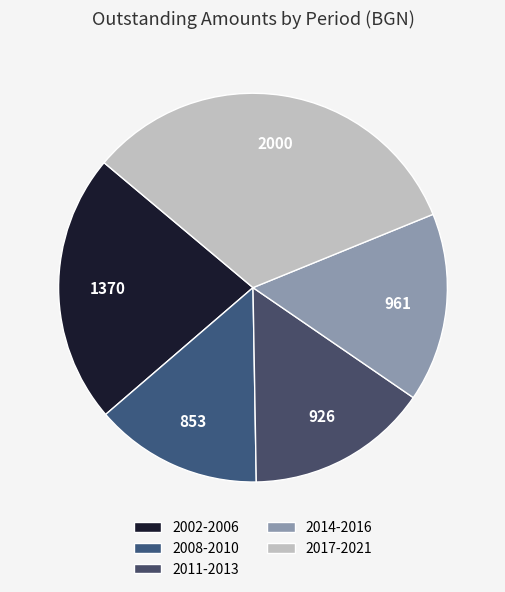

How many slices are in this pie chart?

5